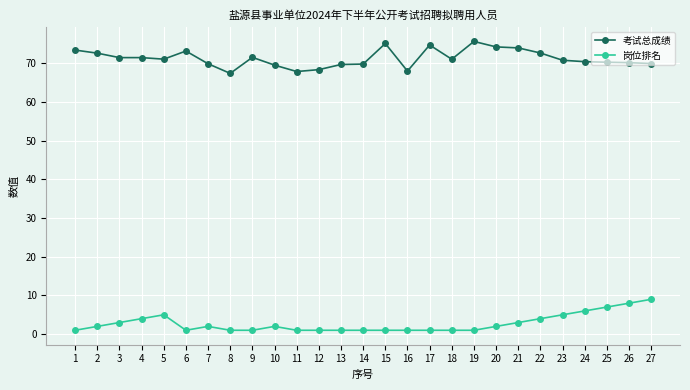

The 考试总成绩 series shows 75.7 at 19. True or false?

True